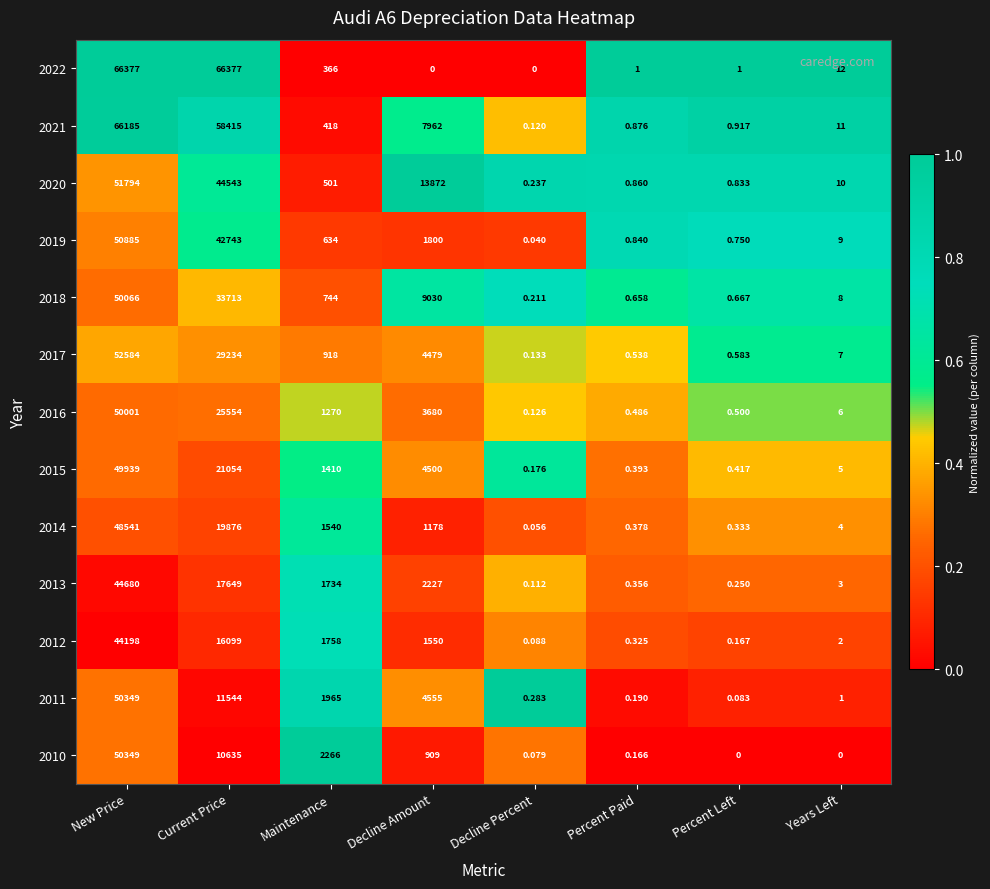

Which category has the highest value in the 2017 series?

New Price